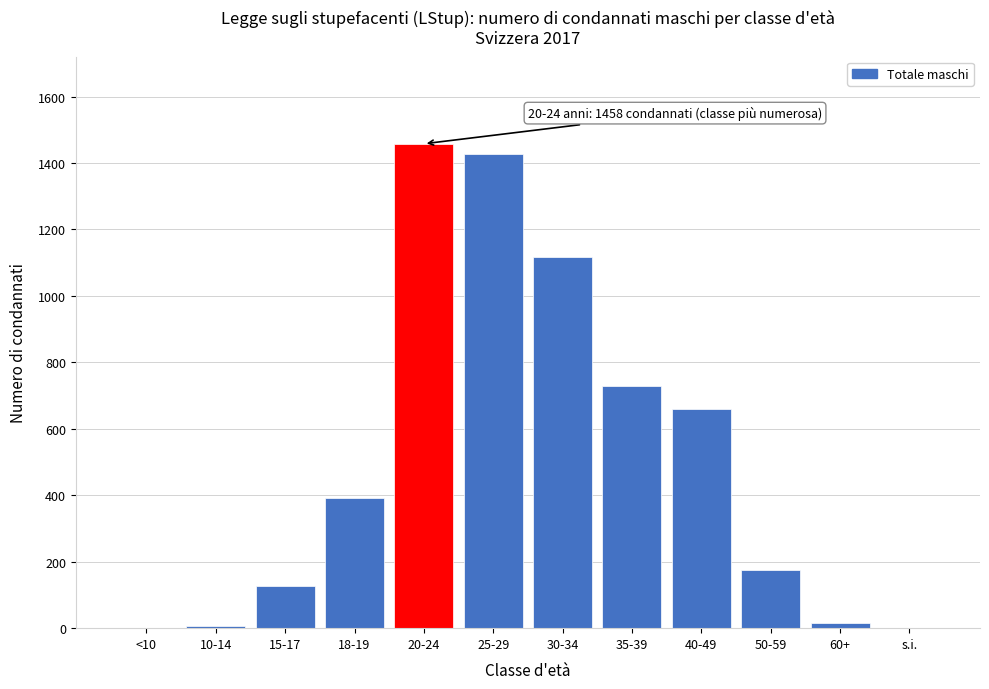

What is the sum of the values at 40-49 and 35-39?

1390